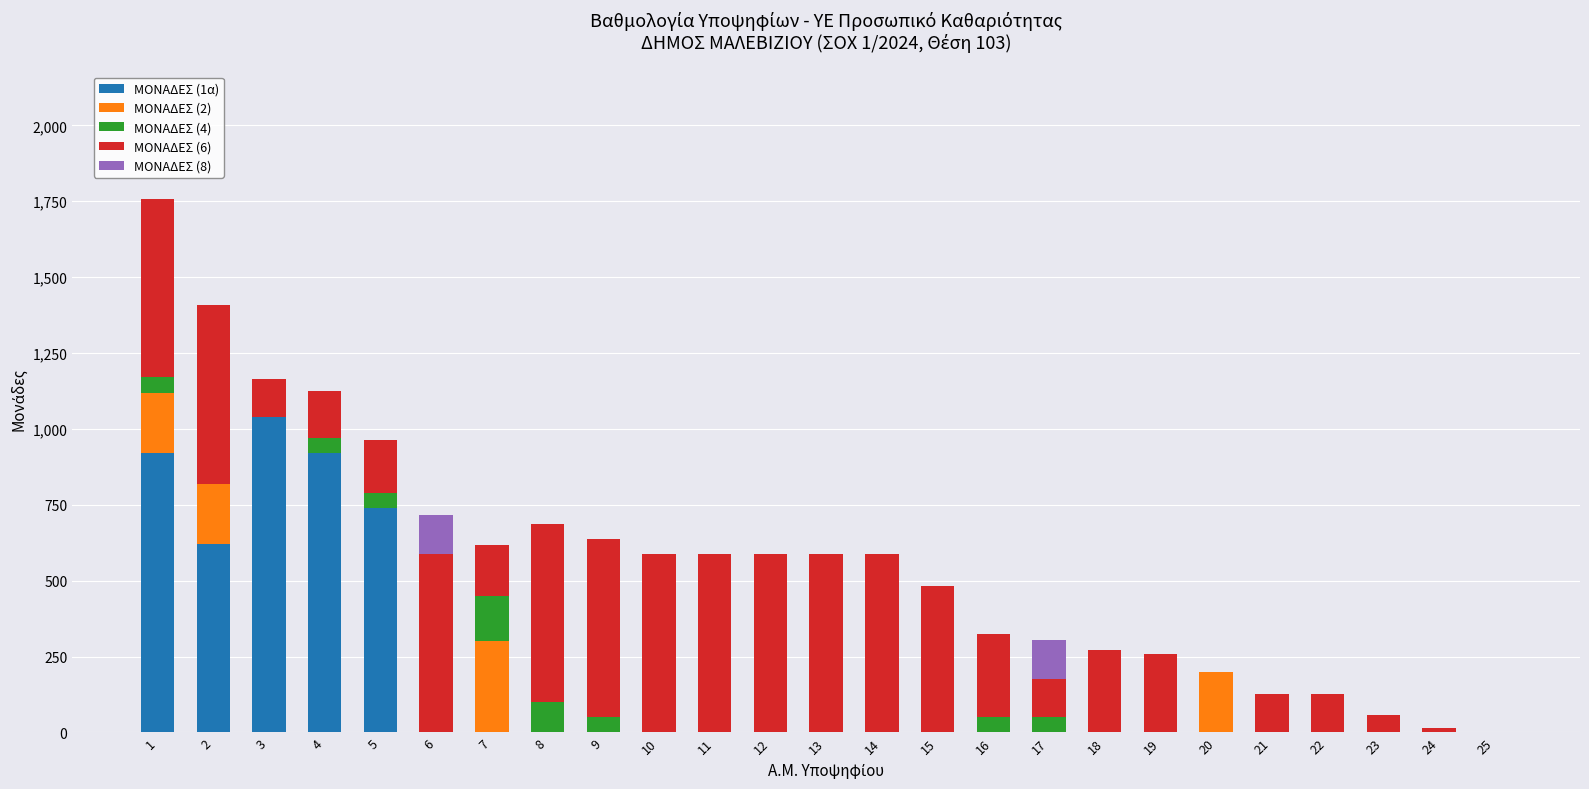

The value of ΜΟΝΑΔΕΣ (1α) at 18 is 0. True or false?

True